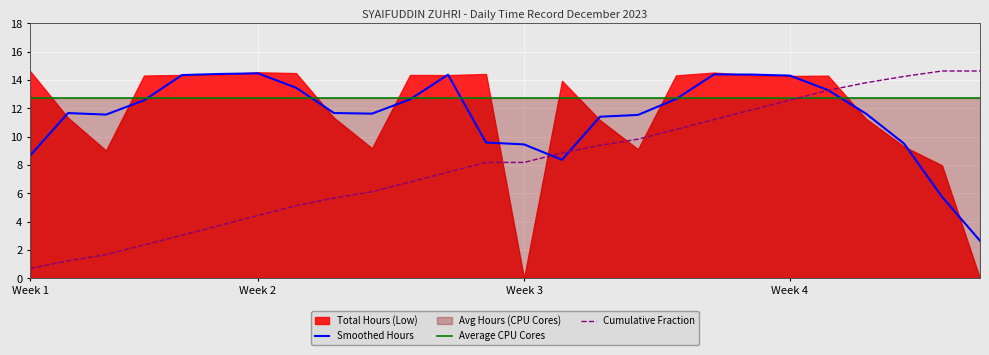

What is the difference between the highest and lowest values at 12?

4.5